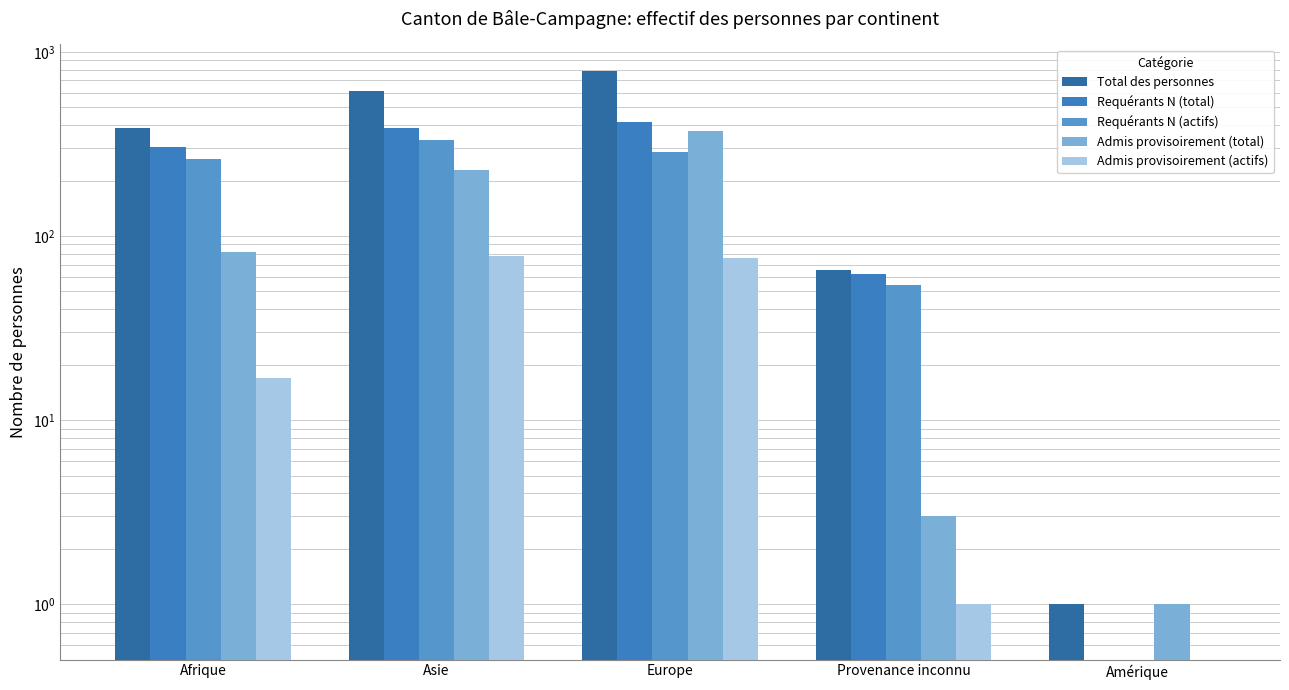

What are all the series names shown in the legend?

Total des personnes, Requérants N (total), Requérants N (actifs), Admis provisoirement (total), Admis provisoirement (actifs)